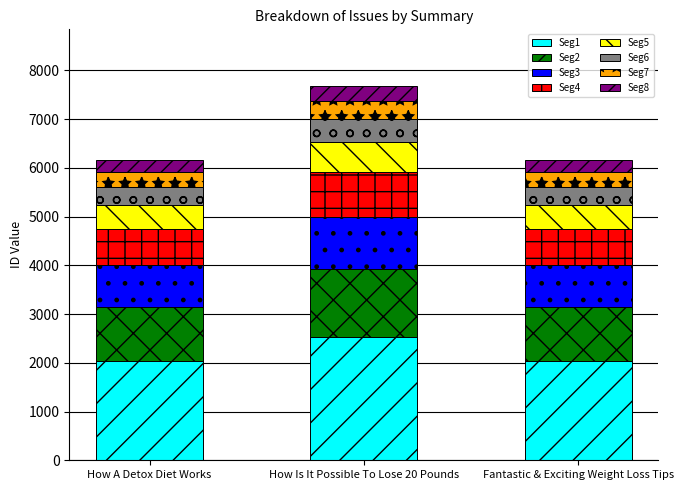

Where is Seg1 nearest to the value 2283?

How A Detox Diet Works